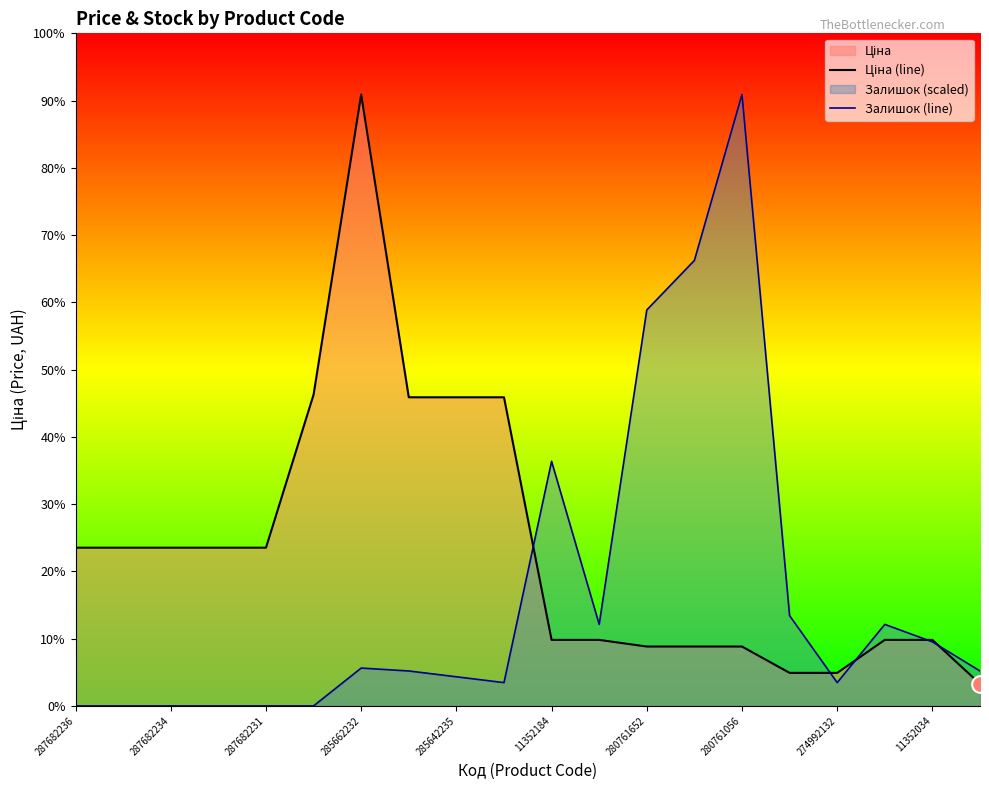

How many interior local peaks does the Ціна (line) series have?

1